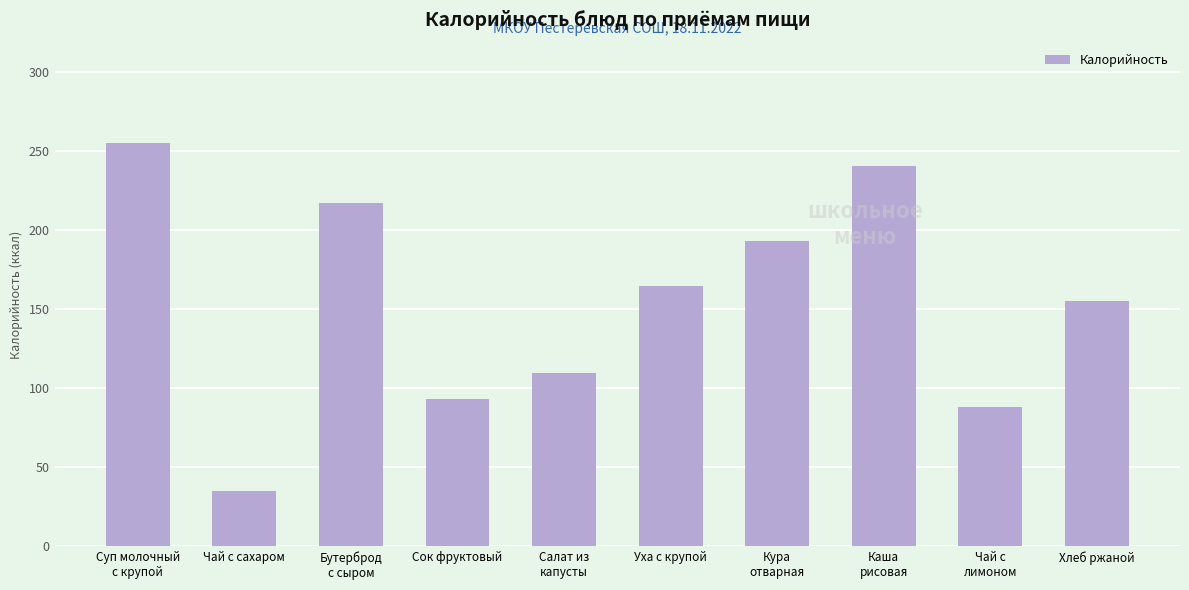

What is the value of the 8th bar from the left?

241